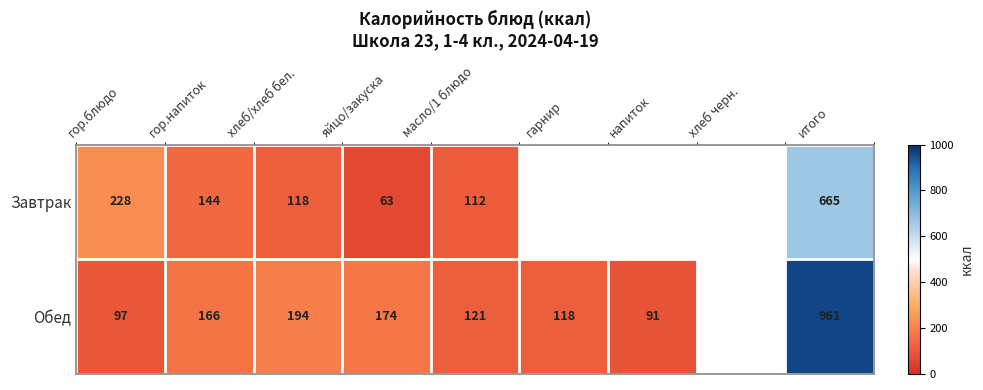

Rank the series at гор.блюдо from lowest to highest value.

Обед, Завтрак